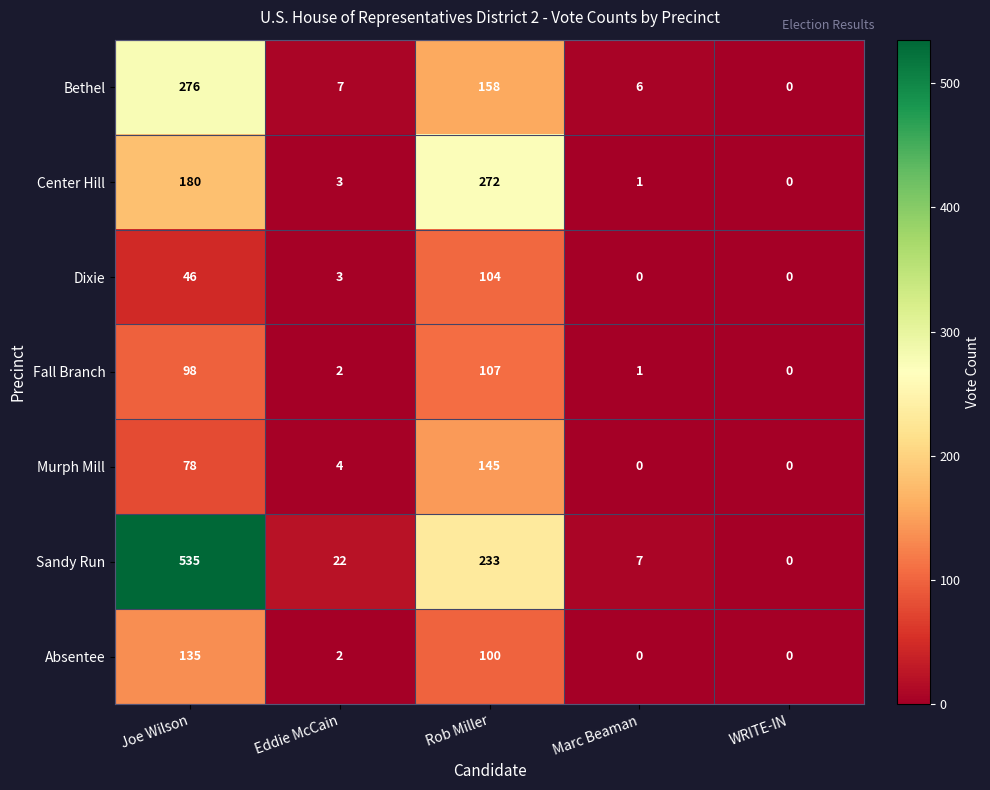

Which series has the largest range (max minus min)?

Sandy Run